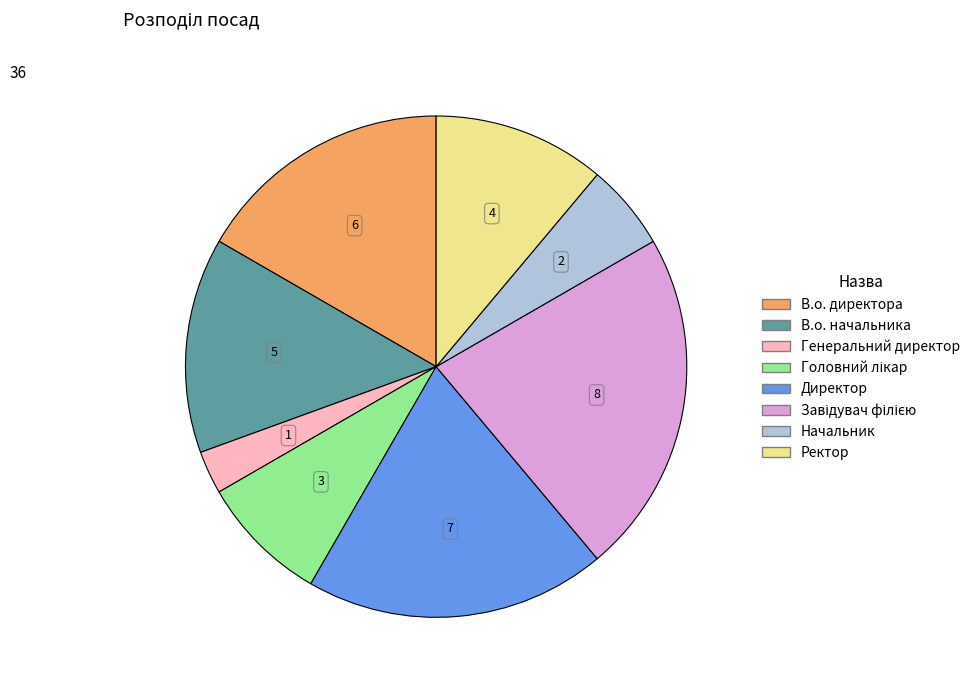

The Ректор slice represents 11% of the pie. True or false?

True